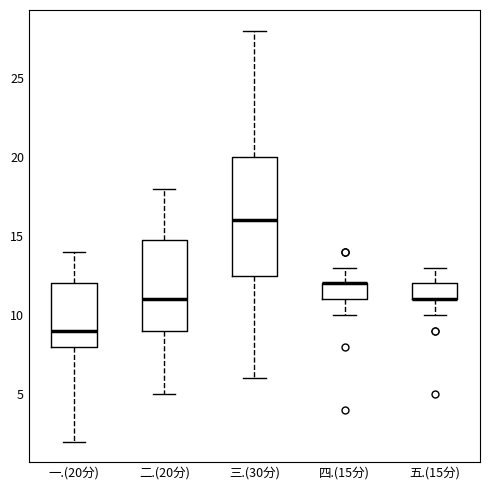

Where is the upper edge of the box for 三.(30分) on the y-axis? The values are not printed on the chart, so give them approximately, as read against the axis.

20.0